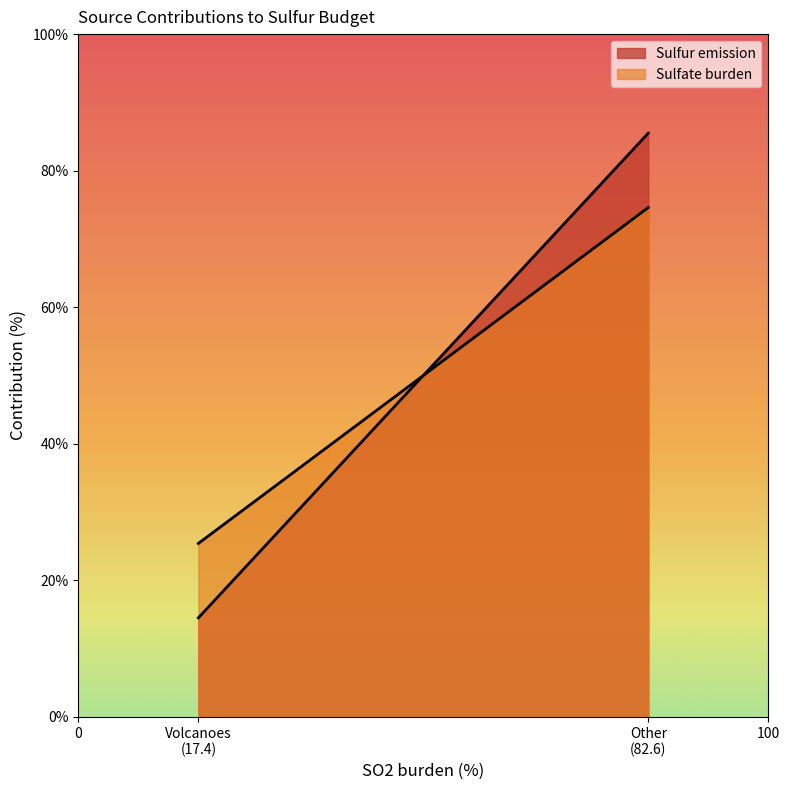

What is the spread (max minus min) of values at Other?

10.9